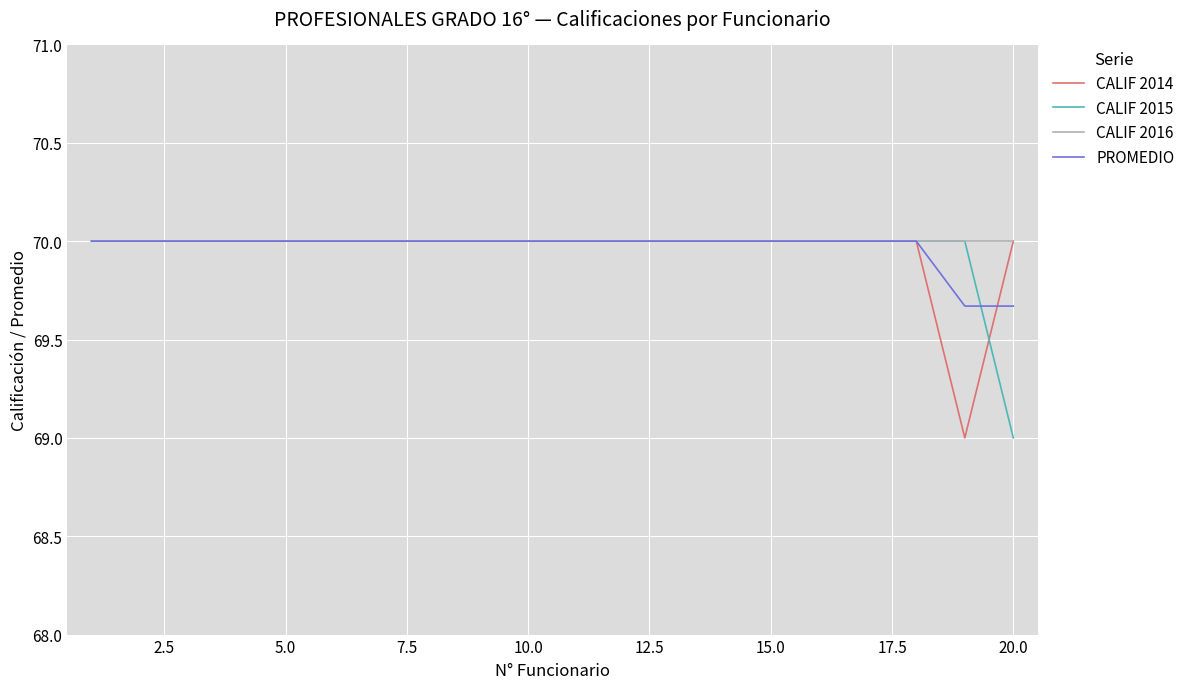

What is the smallest value displayed?

69.0